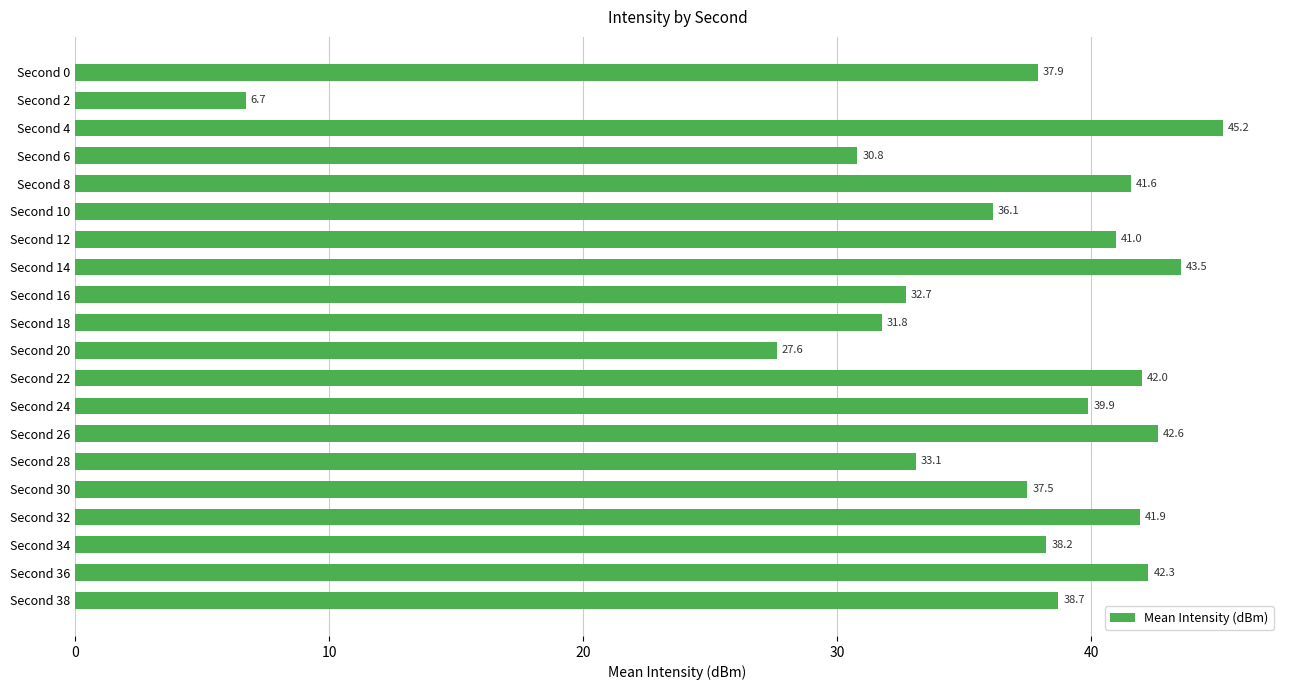

At which category does the chart reach its peak across all series?

Second 4